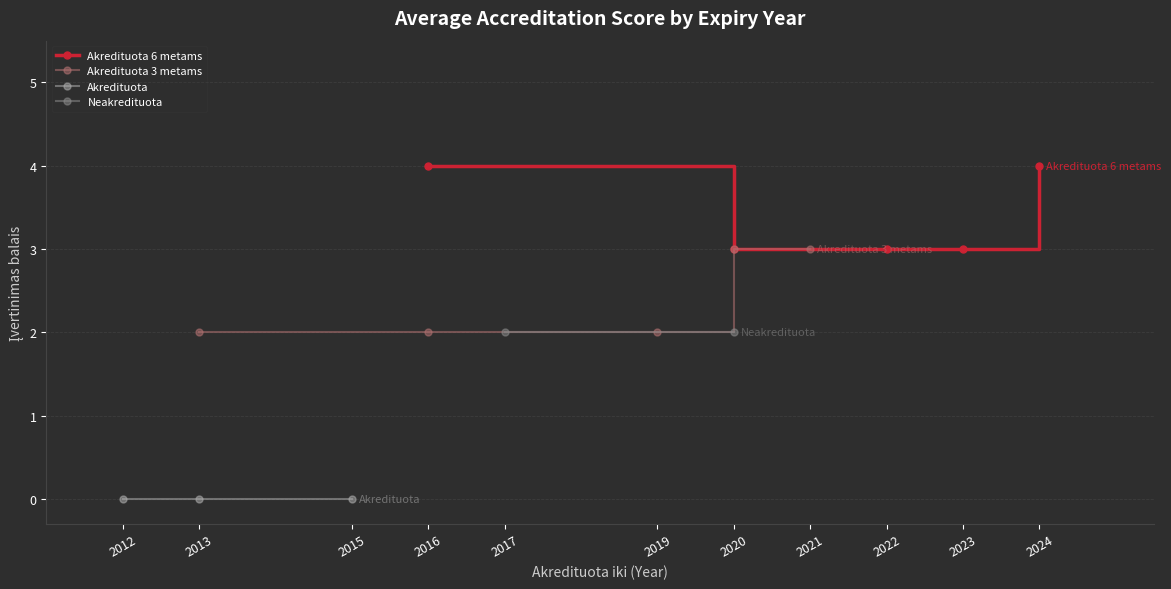

True or false: Akredituota and Akredituota 6 metams intersect in this chart.

False